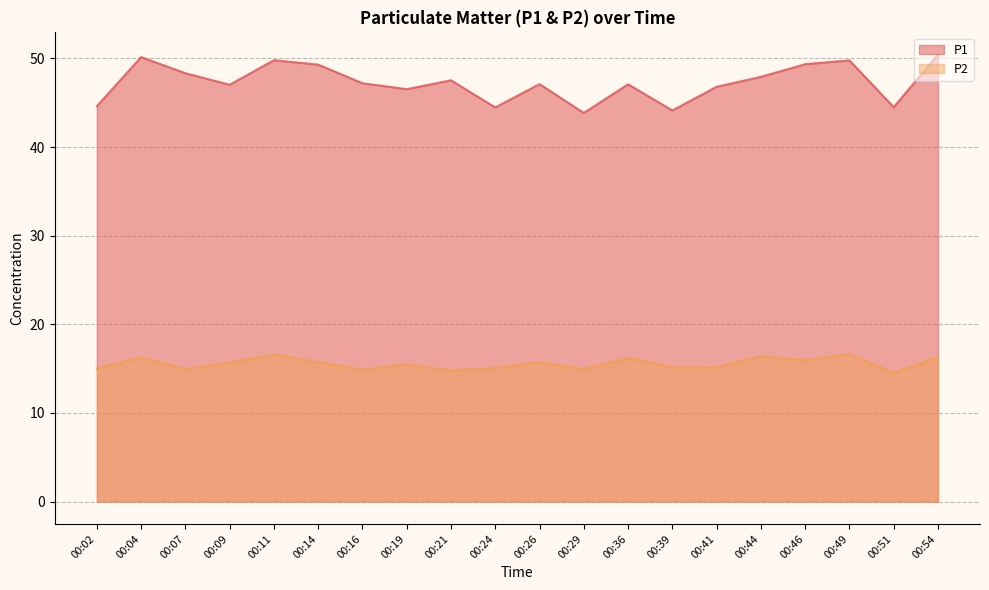

True or false: P2 and P1 cross at least once.

False